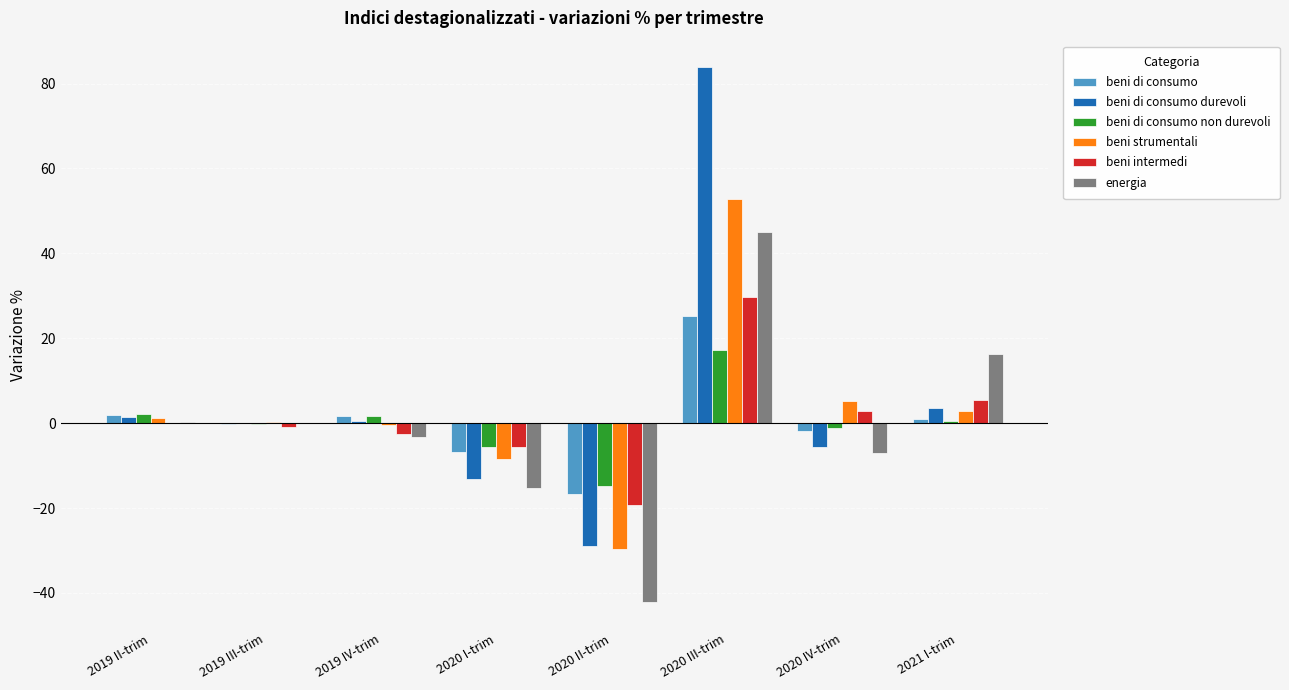

At which label is beni intermedi closest to 5?

2021 I-trim